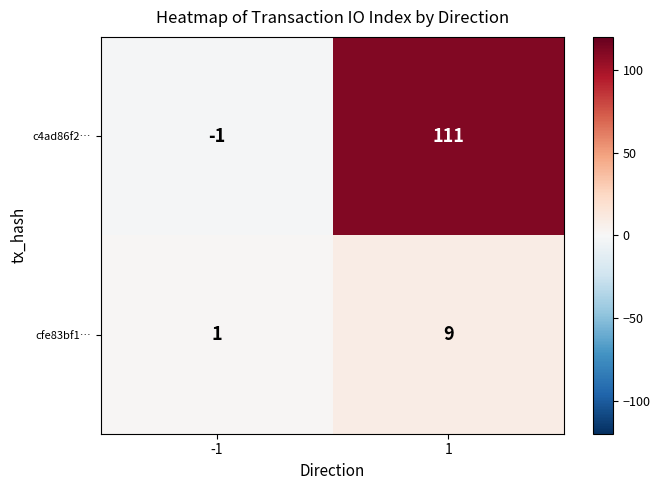

Which series has the largest range (max minus min)?

c4ad86f2…